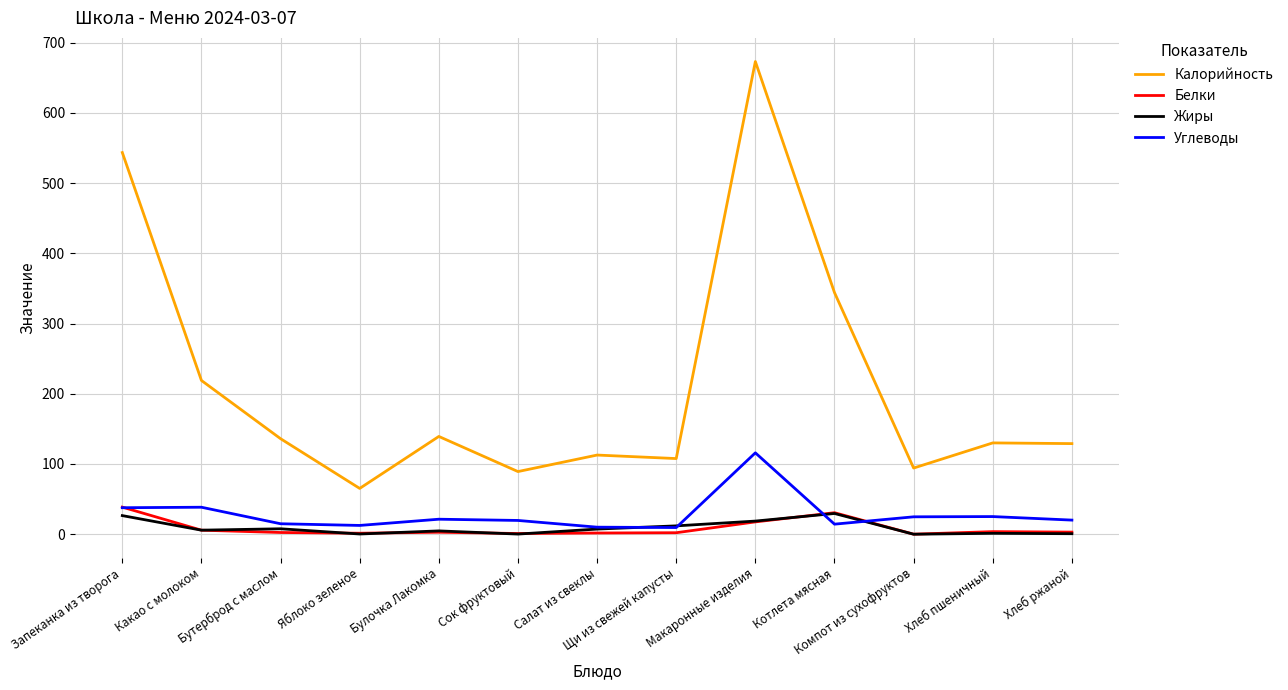

What is the difference between the Жиры values at Компот из сухофруктов and Салат из свеклы?

7.3